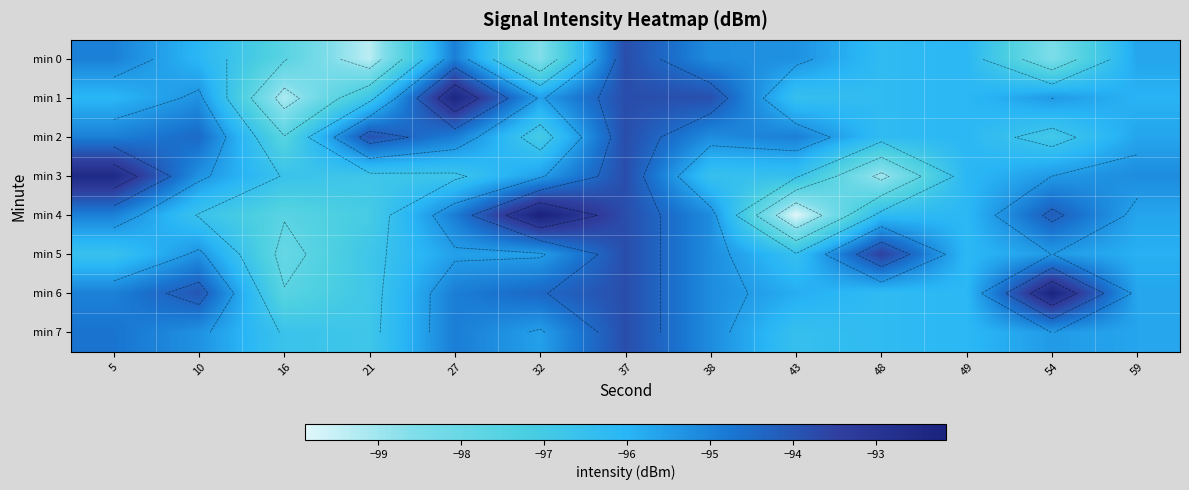

At which category is the sum across all series the highest?

37